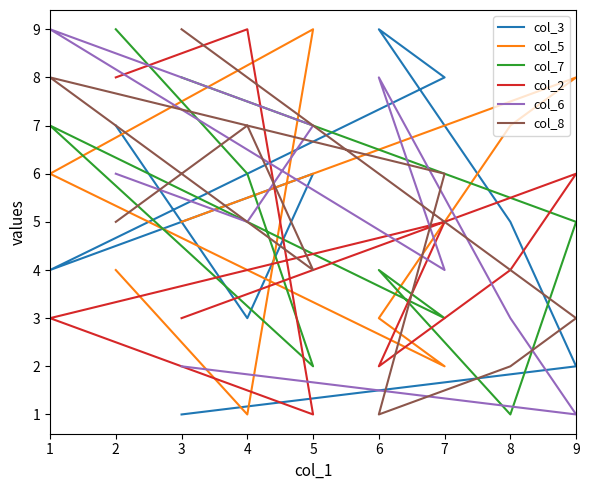

Where is the first local minimum for col_2?

6